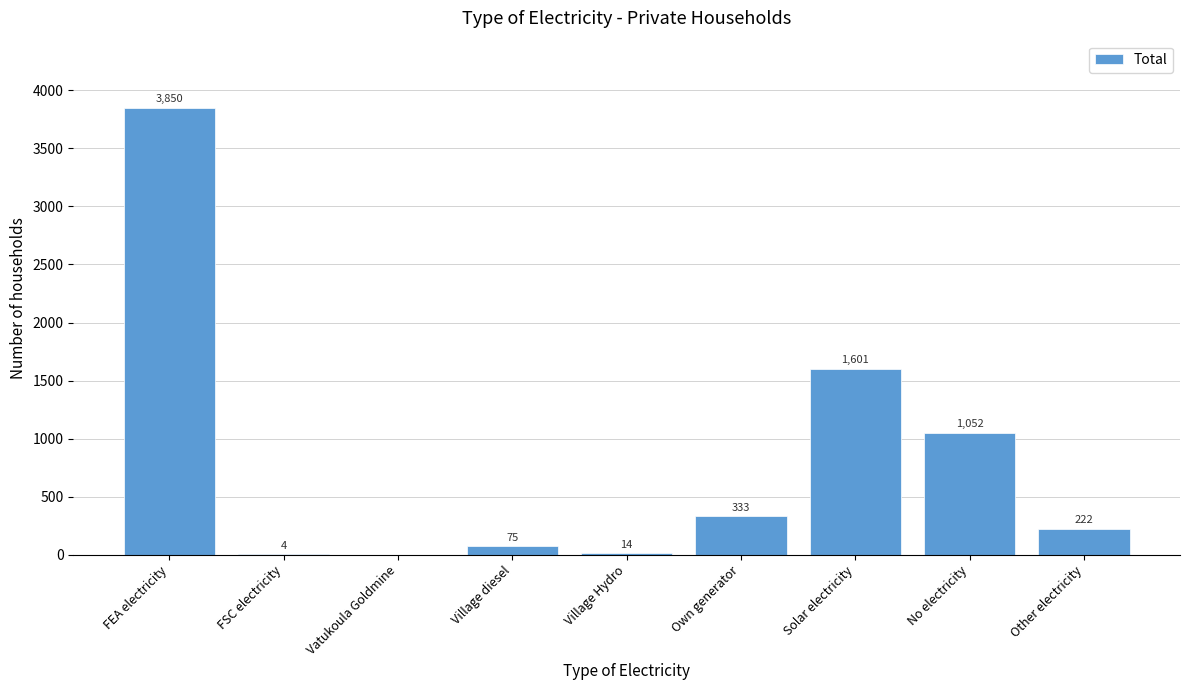

Reading left to right, extract all data points from this chart.

FEA electricity=3850	FSC electricity=4	Vatukoula Goldmine=0	Village diesel=75	Village Hydro=14	Own generator=333	Solar electricity=1601	No electricity=1052	Other electricity=222